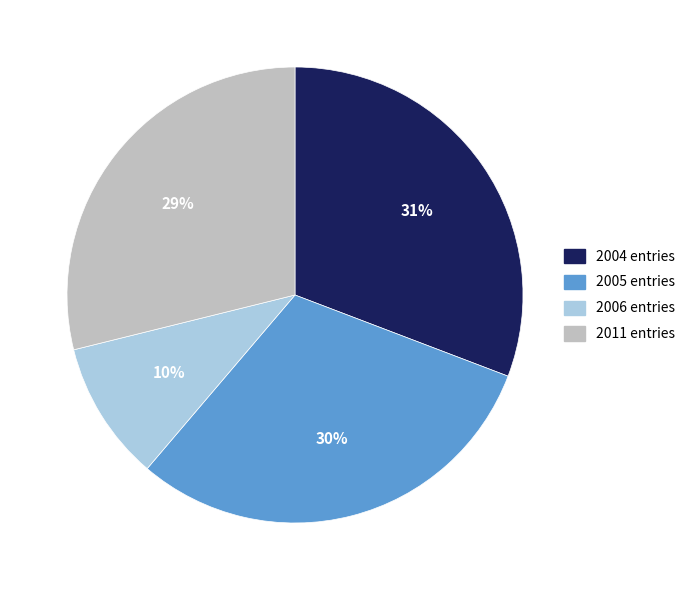

What percentage is the 2004 entries slice, to the nearest percent?

31%